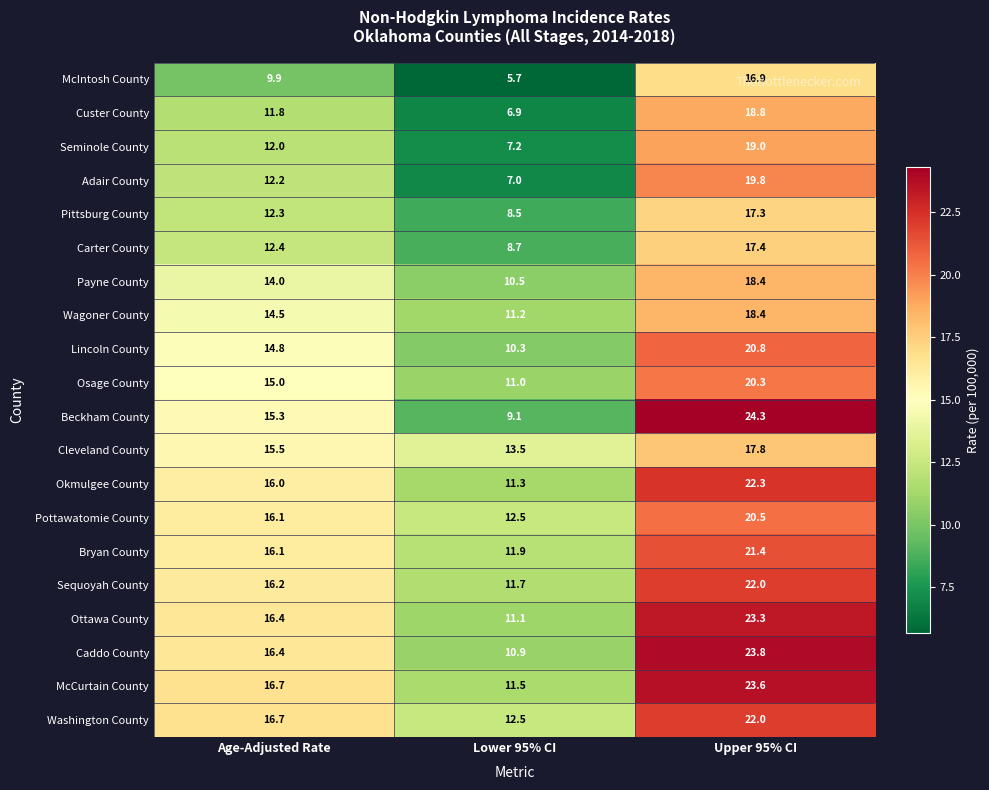

What is the total value across all series at Lower 95% CI?

203.0